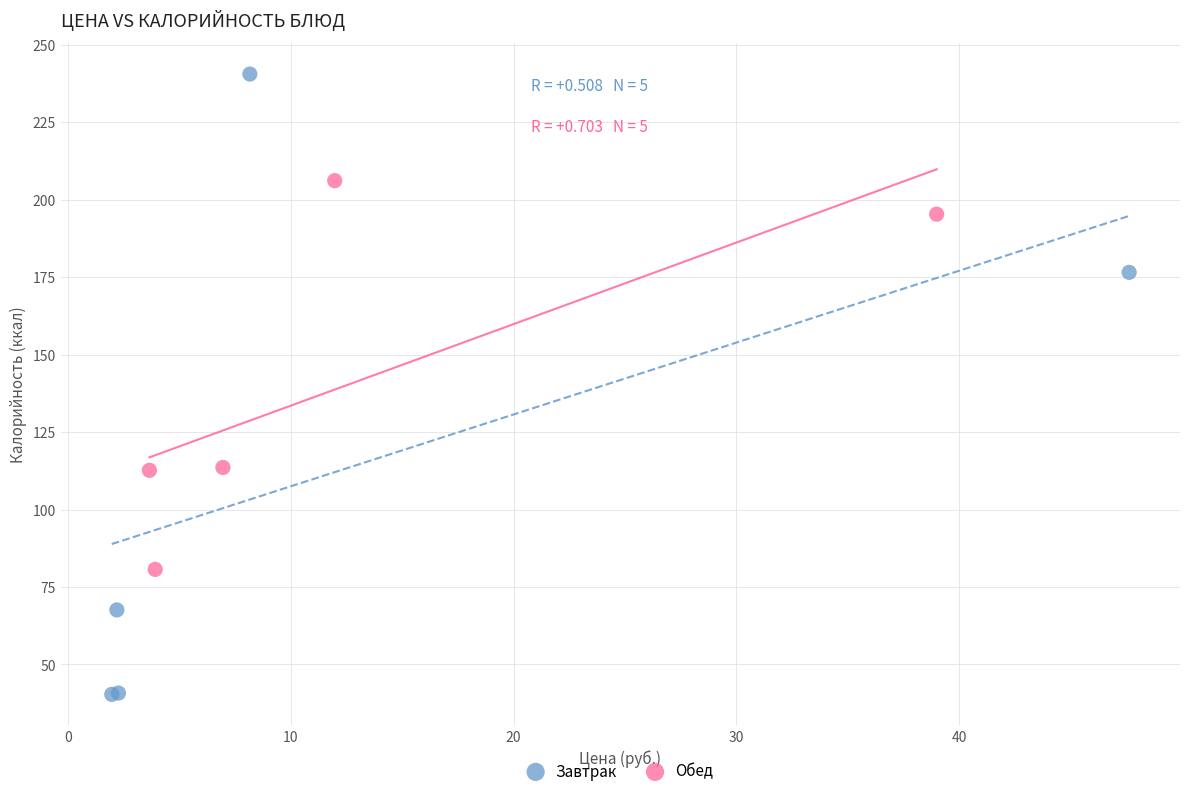

Which series has the widest spread of Y values?

Завтрак